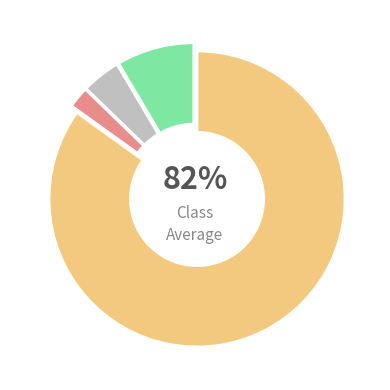

How much of the chart is everything except Sat?

95.1%